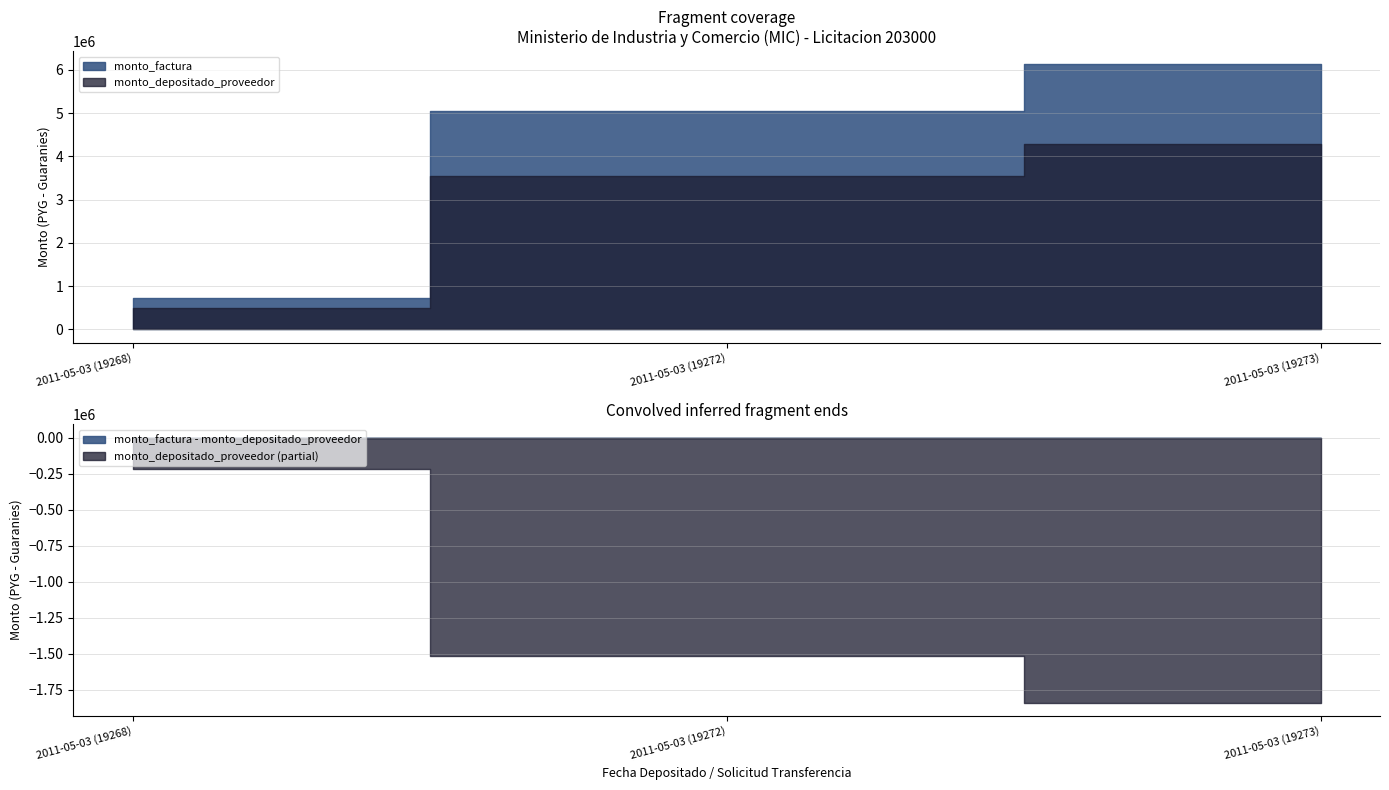

True or false: monto_factura has a value of 1173177 at 2011-05-03 (19268).

False